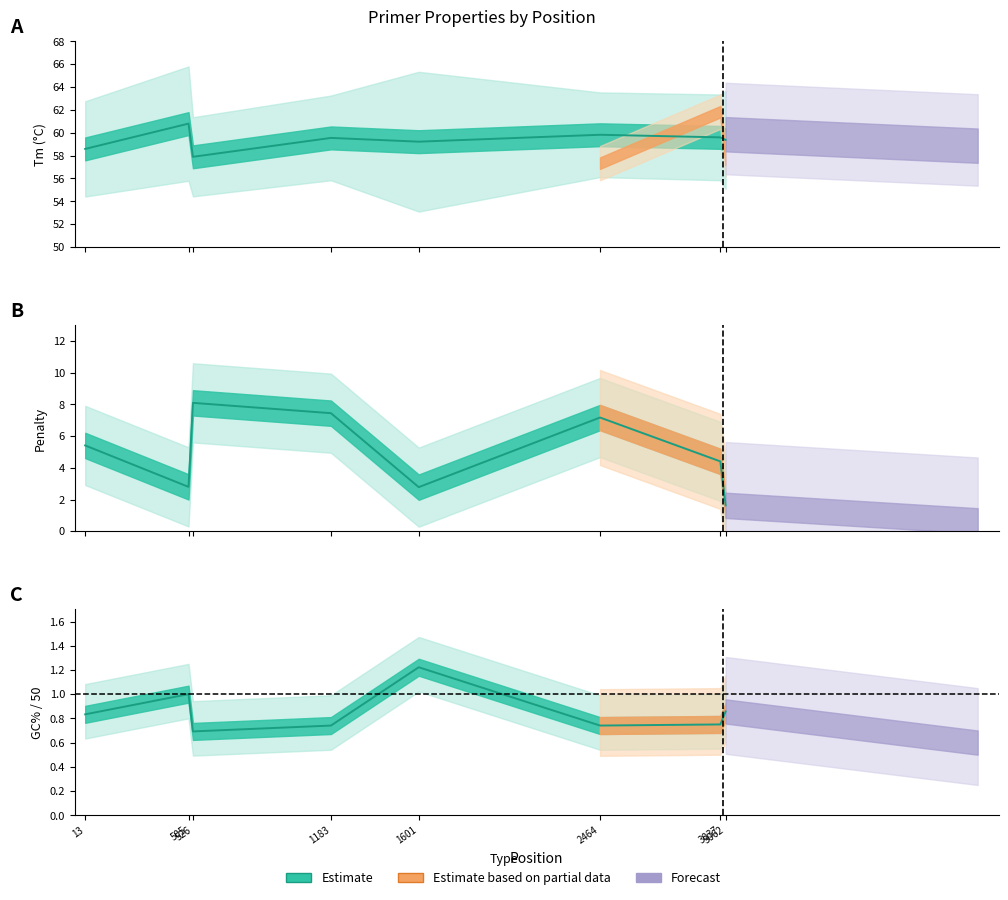

Is the value of PRIMER_RIGHT_0_TM at 505 greater than the value of pen at 1183?

Yes